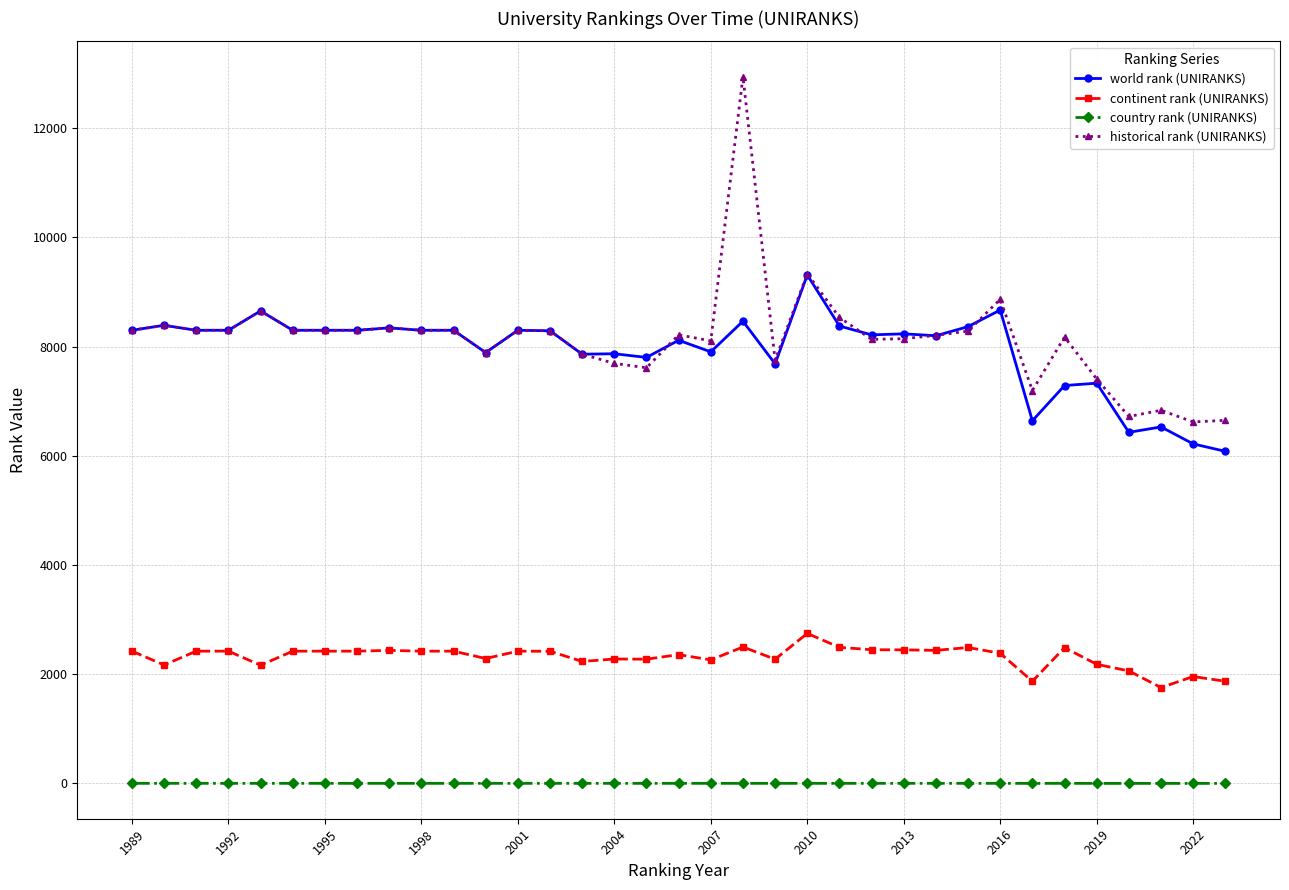

What is the greatest value displayed?

12944.5